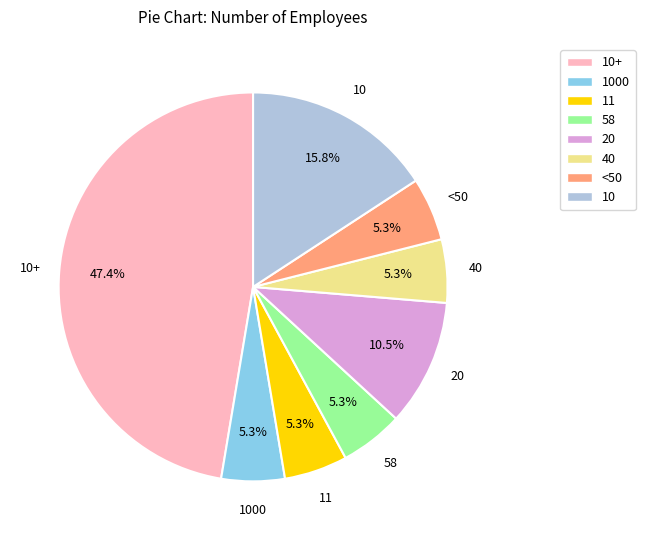

Is there any slice that represents more than half of the pie?

No